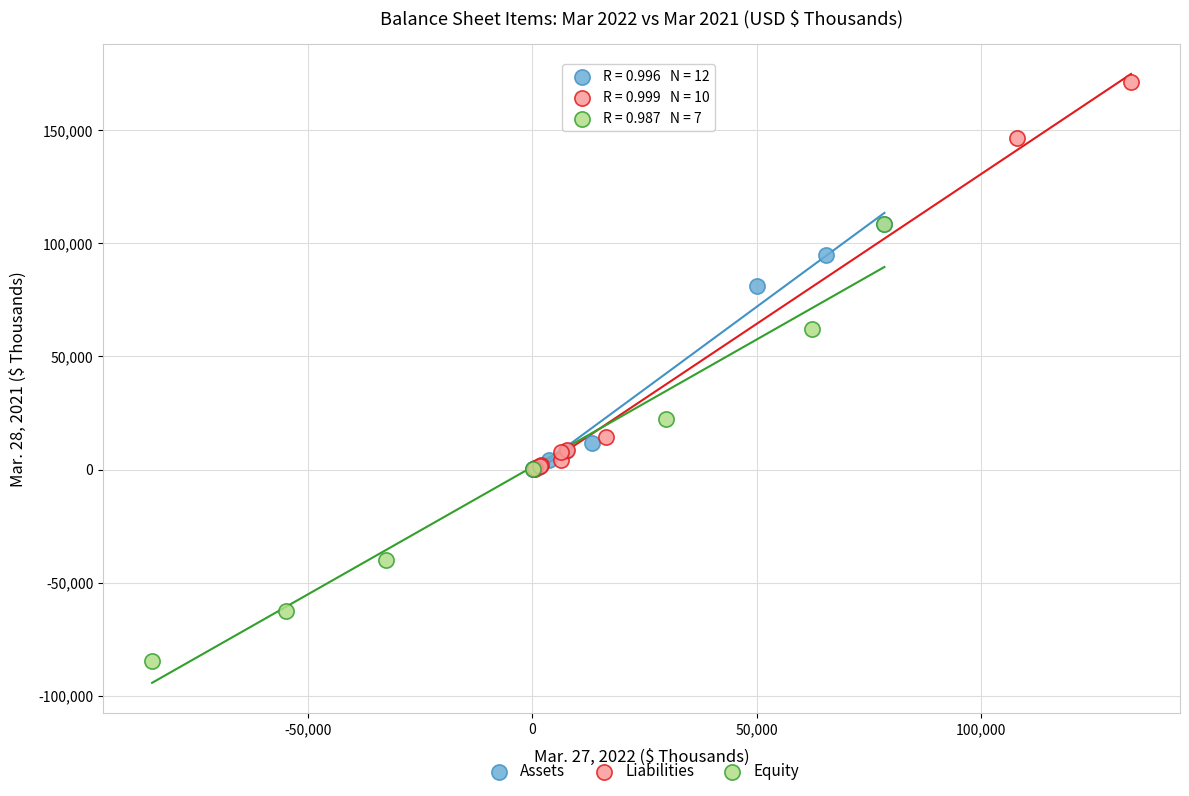

Which series reaches the maximum Y coordinate?

Liabilities